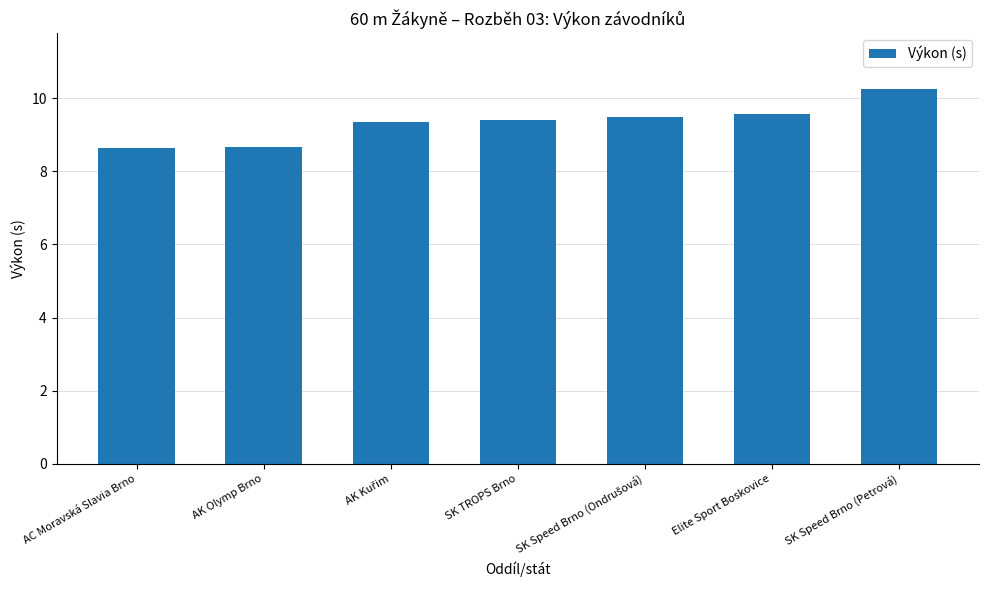

What is the average value?

9.3